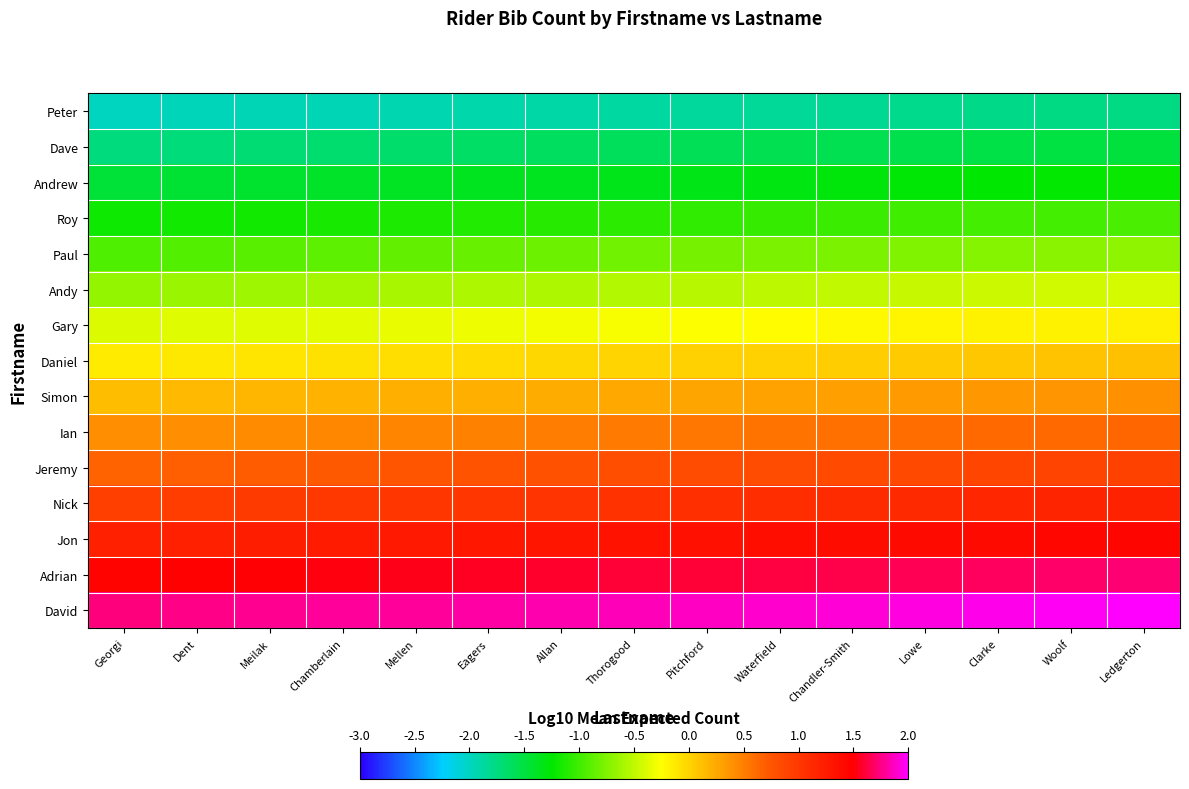

Rank the series by their maximum value, from highest to lowest.

David, Adrian, Jon, Nick, Jeremy, Ian, Simon, Daniel, Gary, Andy, Paul, Roy, Andrew, Dave, Peter